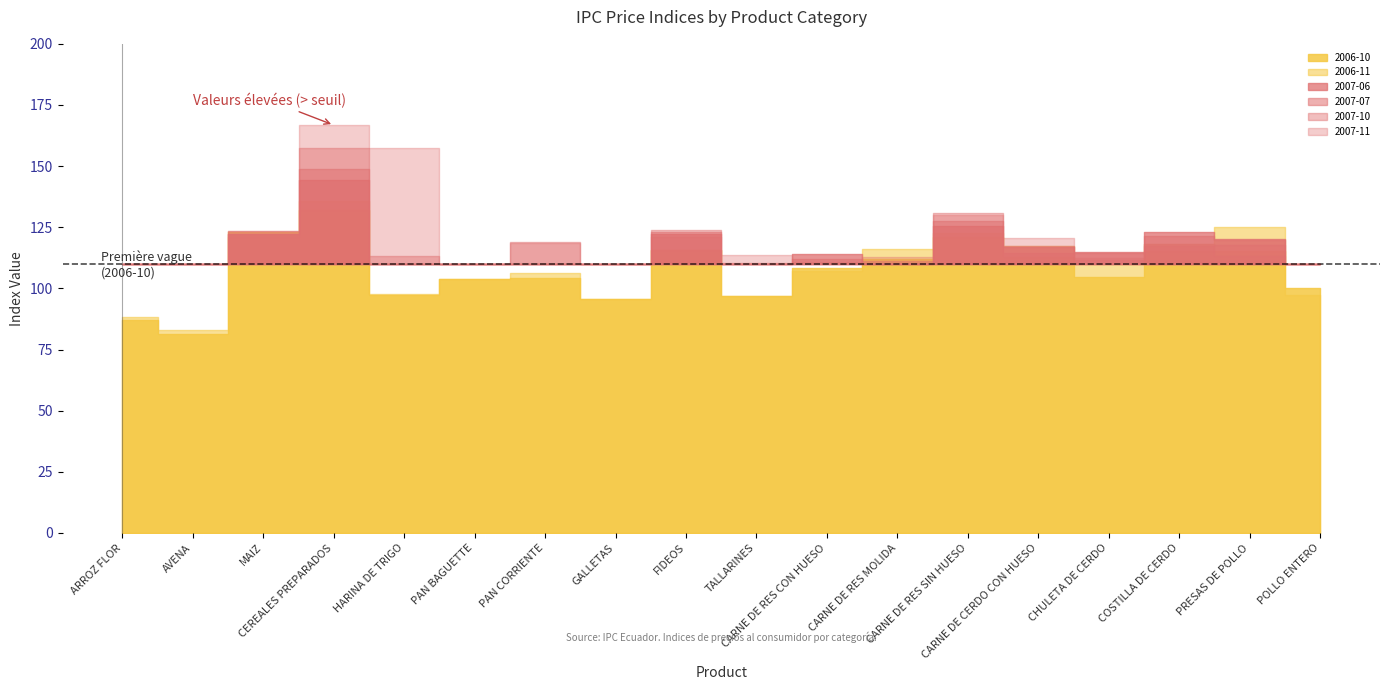

Where do 2006-10 and 2007-11 first cross each other?

PAN CORRIENTE and GALLETAS